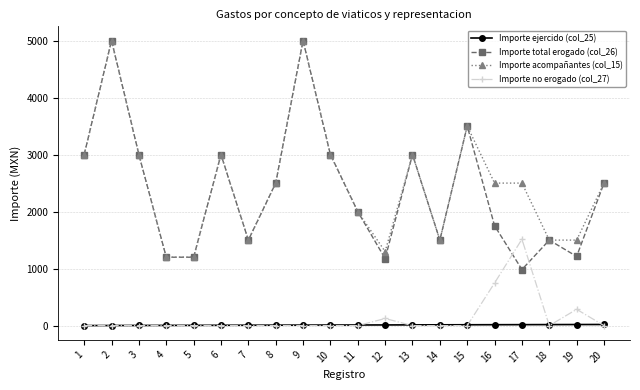

Which category has the highest value in the Importe no erogado (col_27) series?

17